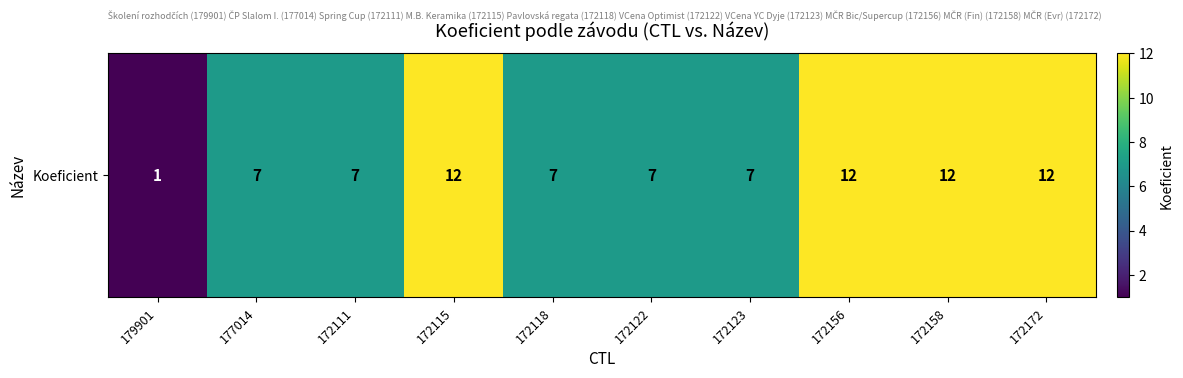

How many series are shown in this chart?

1